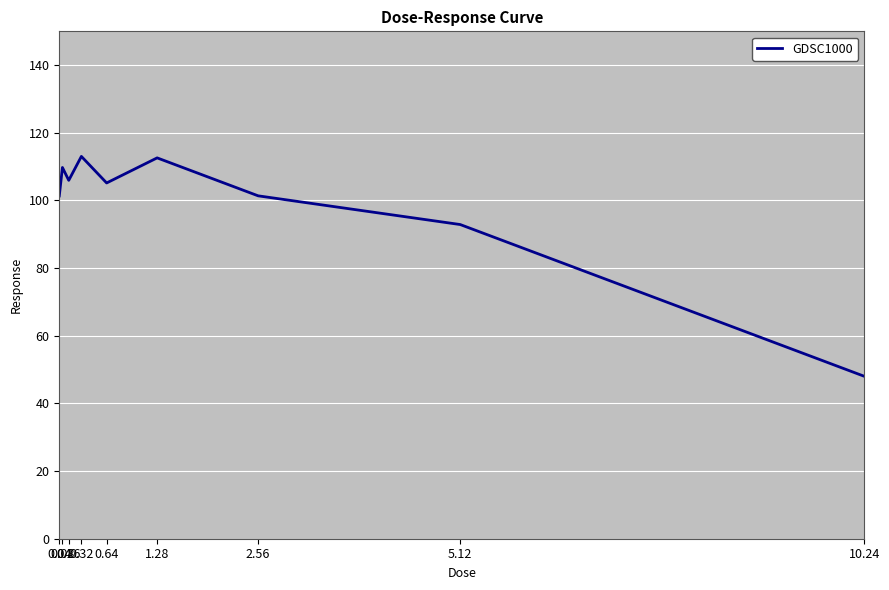

Approximately how many times larger is the value at 5.12 compared to 0.08?

0.8